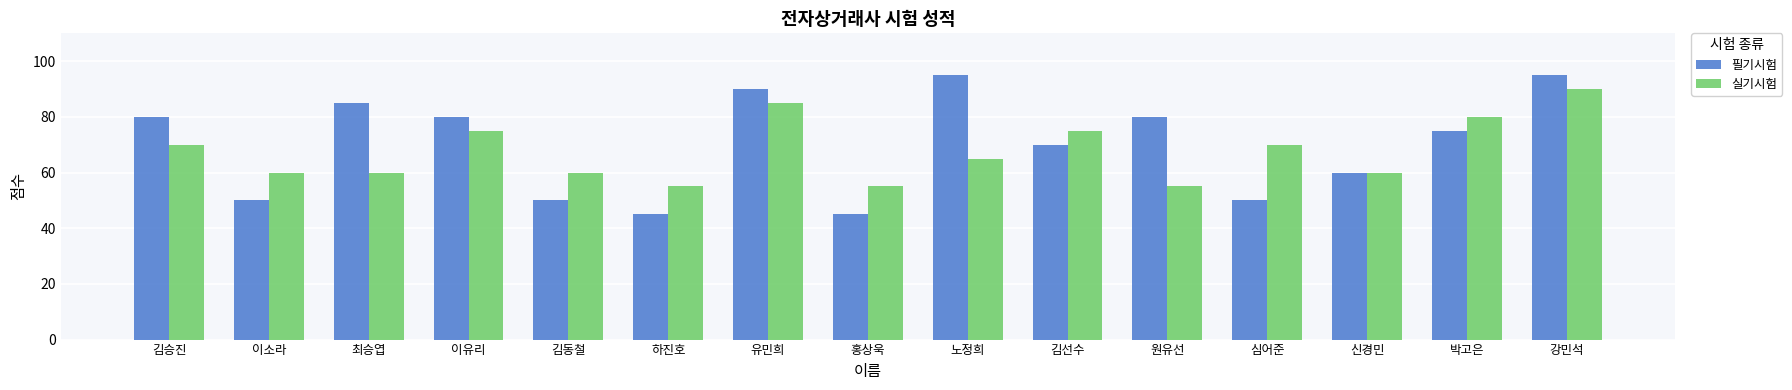

What are all the series names shown in the legend?

필기시험, 실기시험